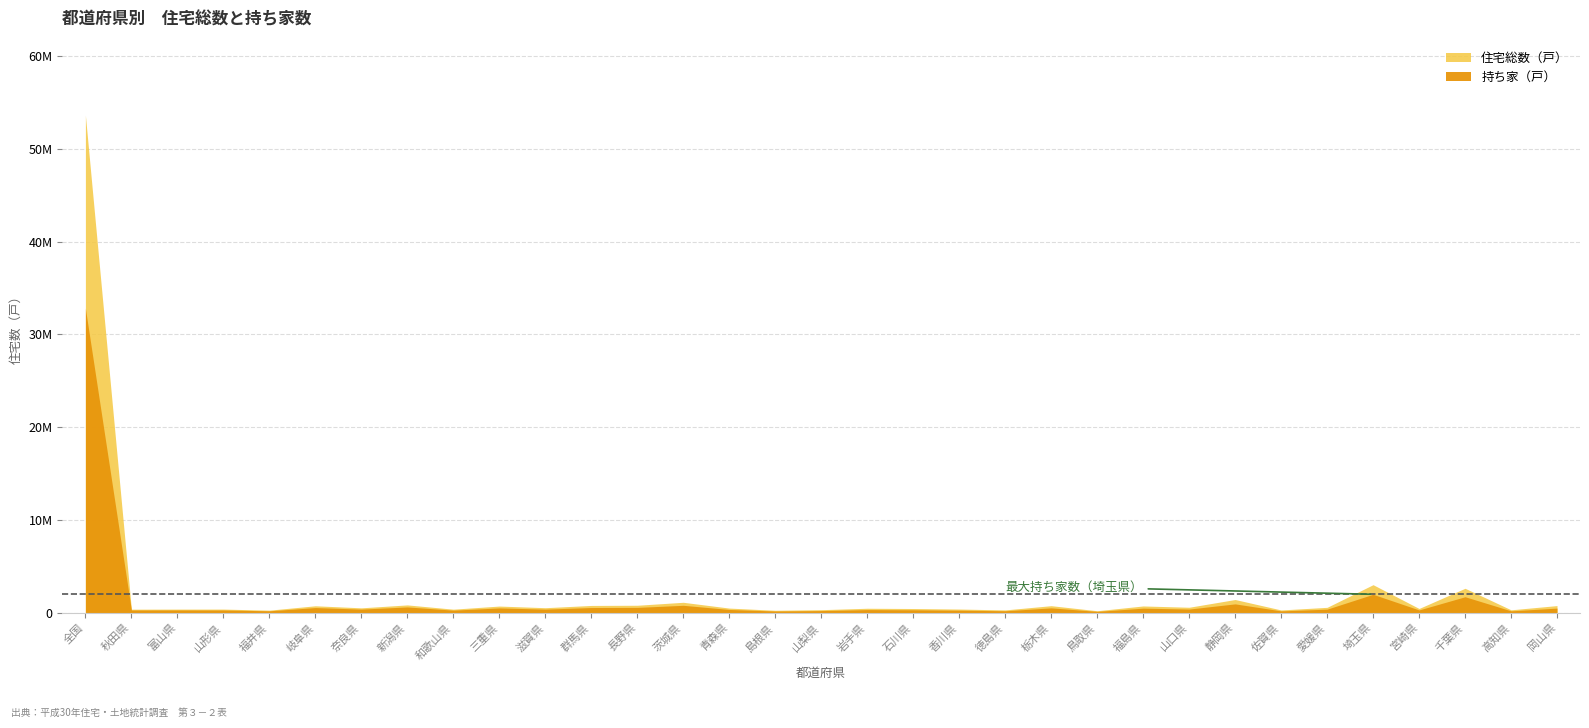

True or false: 住宅総数（戸） has a value of 1230515 at 岐阜県.

False